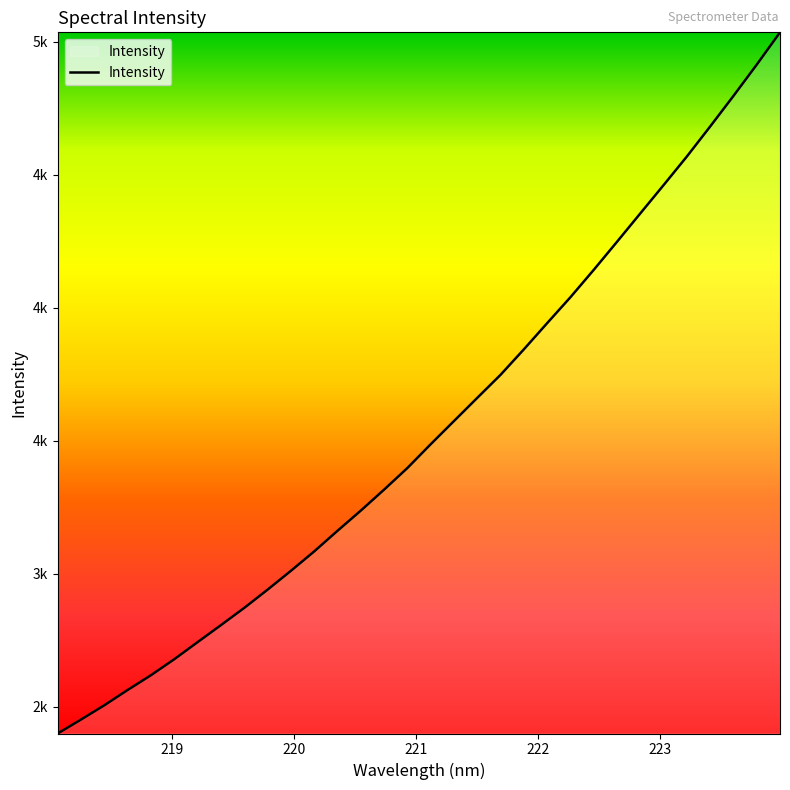

Does the chart have visible grid lines?

No